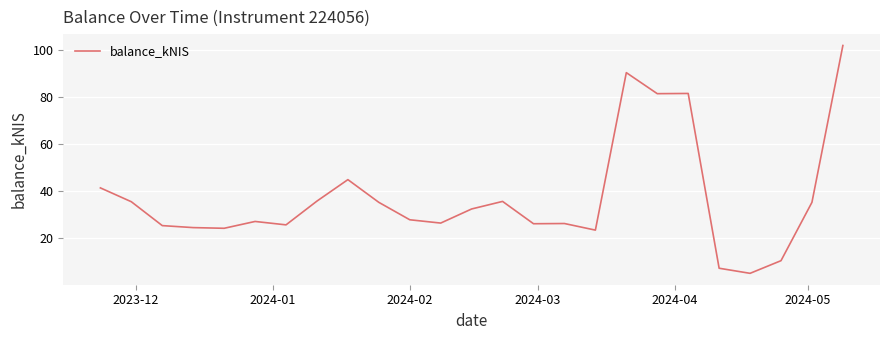

What is the difference between the maximum and minimum values?

97.1